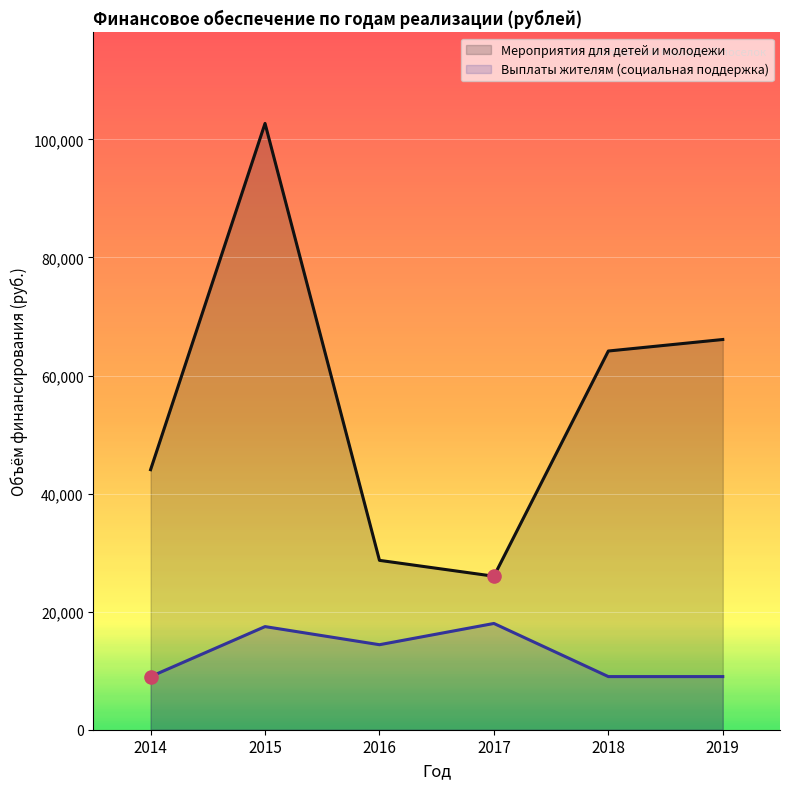

Which series contains the lowest Y value?

Выплаты жителям (социальная поддержка)